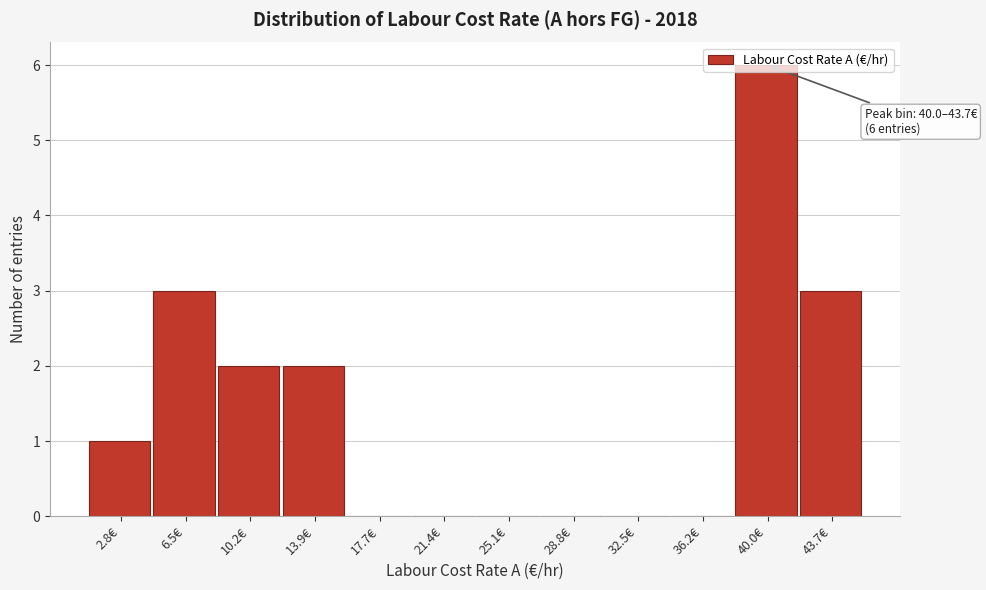

What is the sum of all values?

17